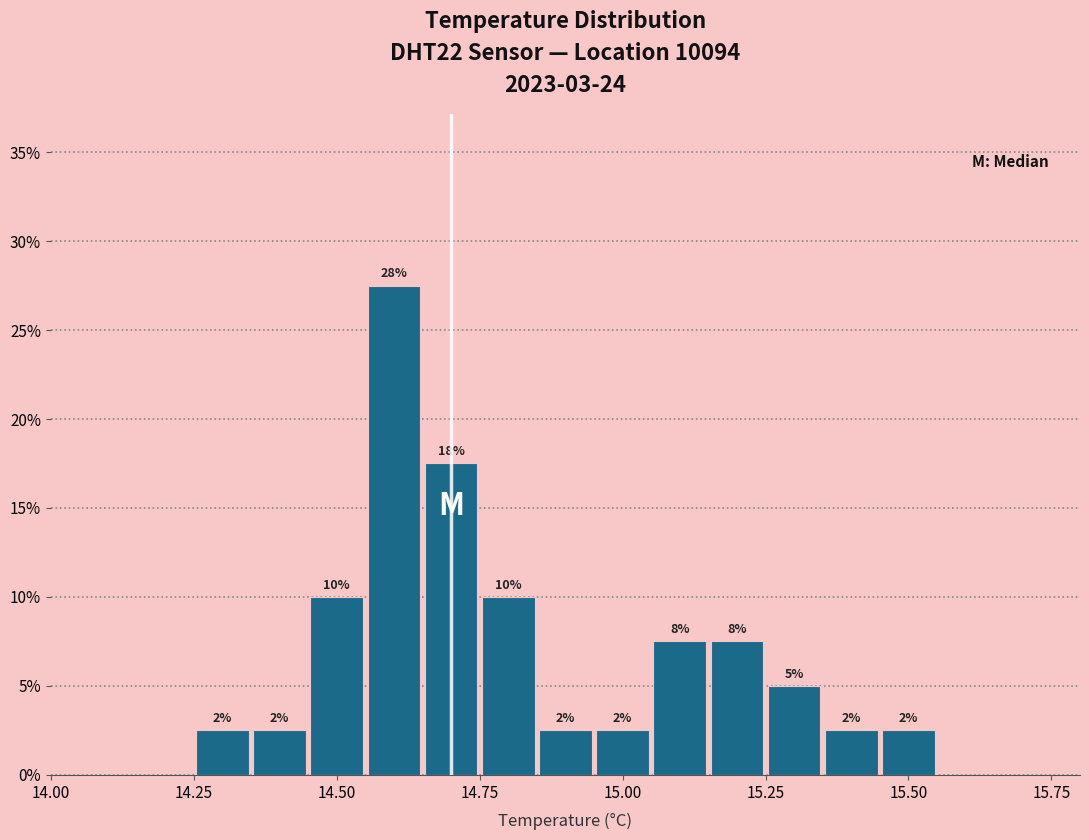

Read against the x-axis, roughly where is the centre of the tallest bar?

14.60